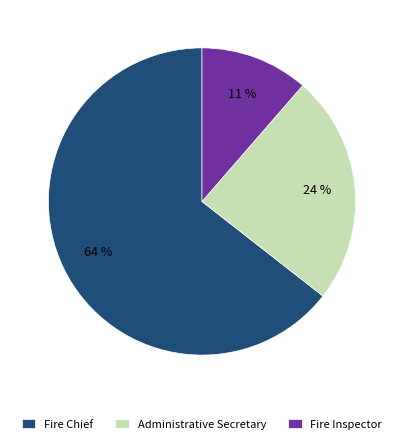

To the nearest percent, what percentage of the pie is Administrative Secretary?

24%